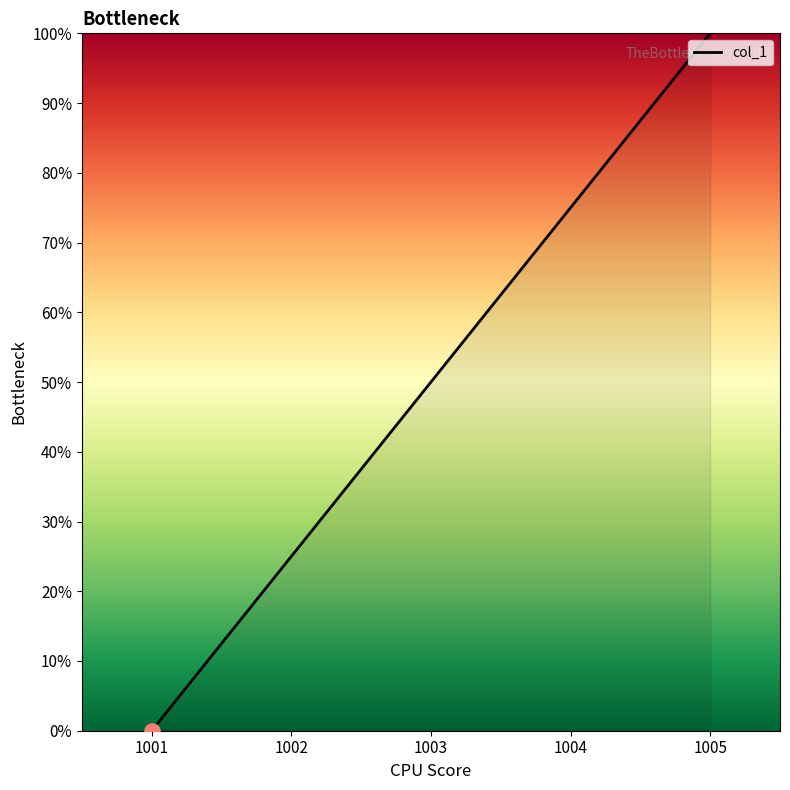

Which has a higher value, 1001 or 1004?

1004